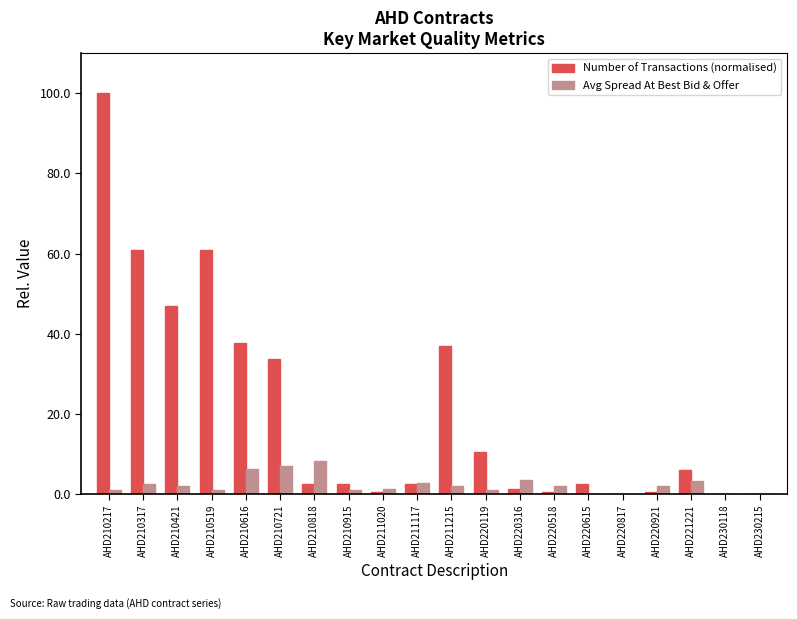

Which series changed the most between AHD210317 and AHD210616?

Number of Transactions (normalised)